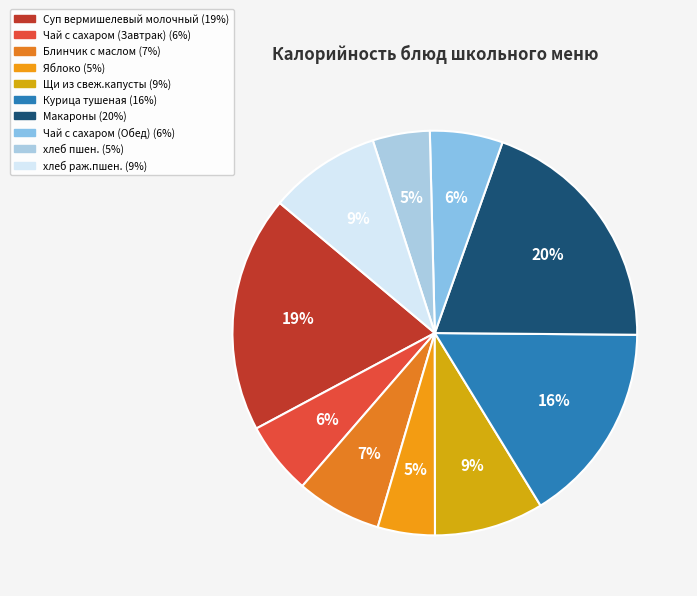

How many segments does this pie chart have?

10